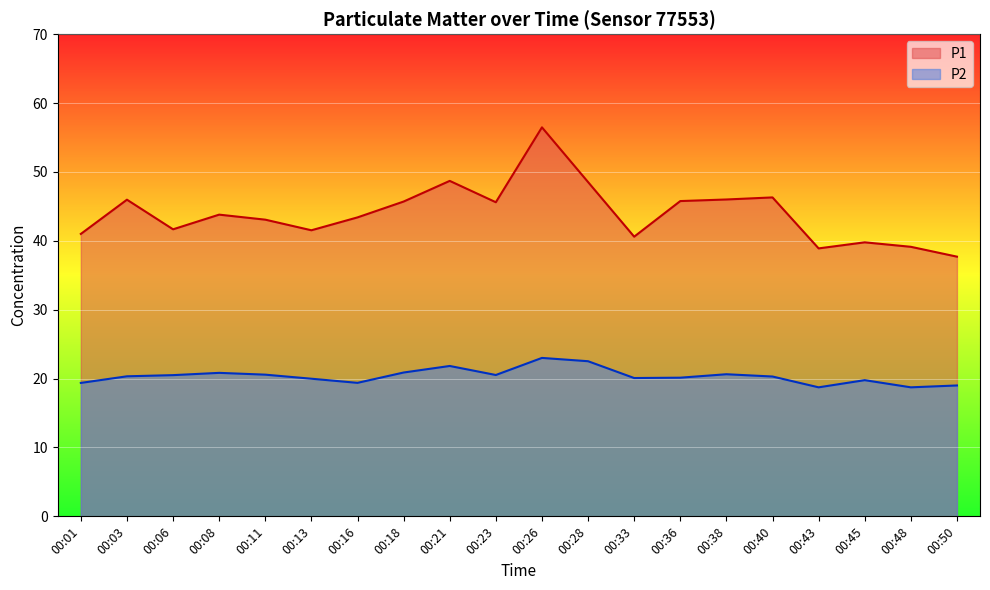

At which category is the sum across all series the highest?

00:26